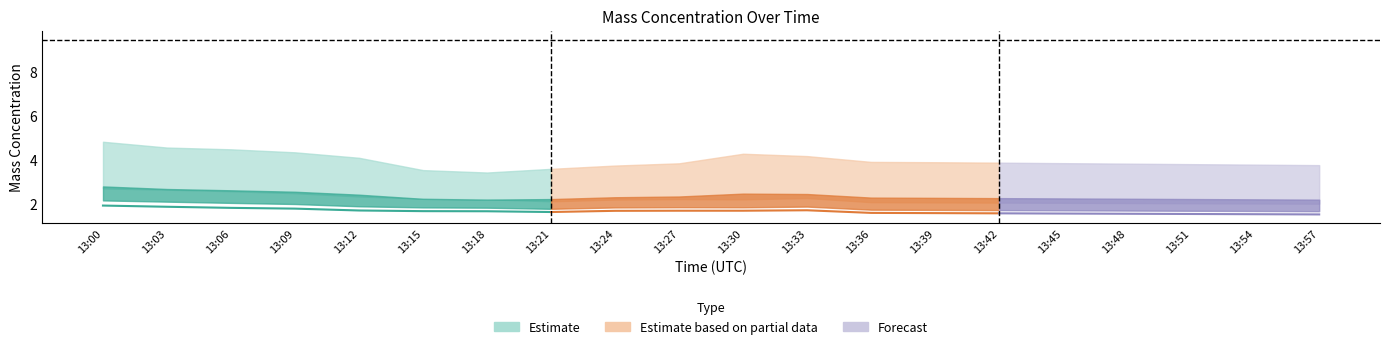

What is the total value across all series at 13:00?

12.3